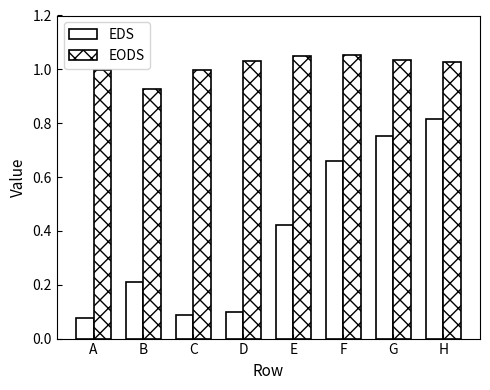

What is the spread (max minus min) of values at G?

0.3